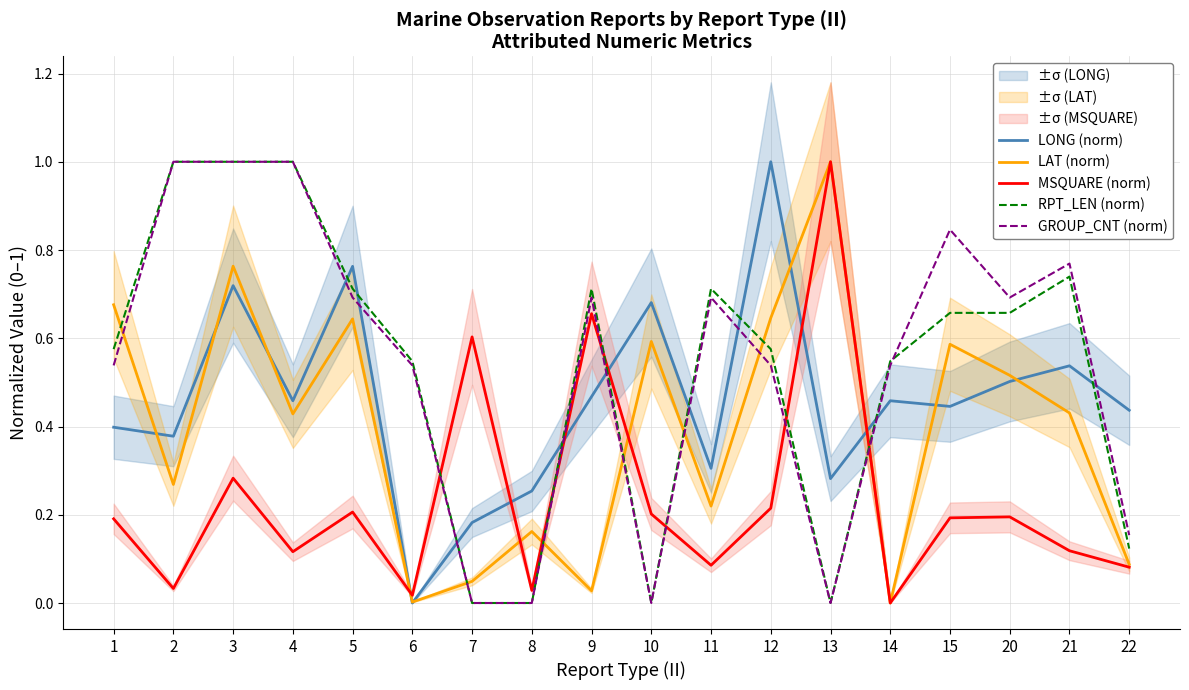

What is the difference between the highest and lowest values at 3?

0.7